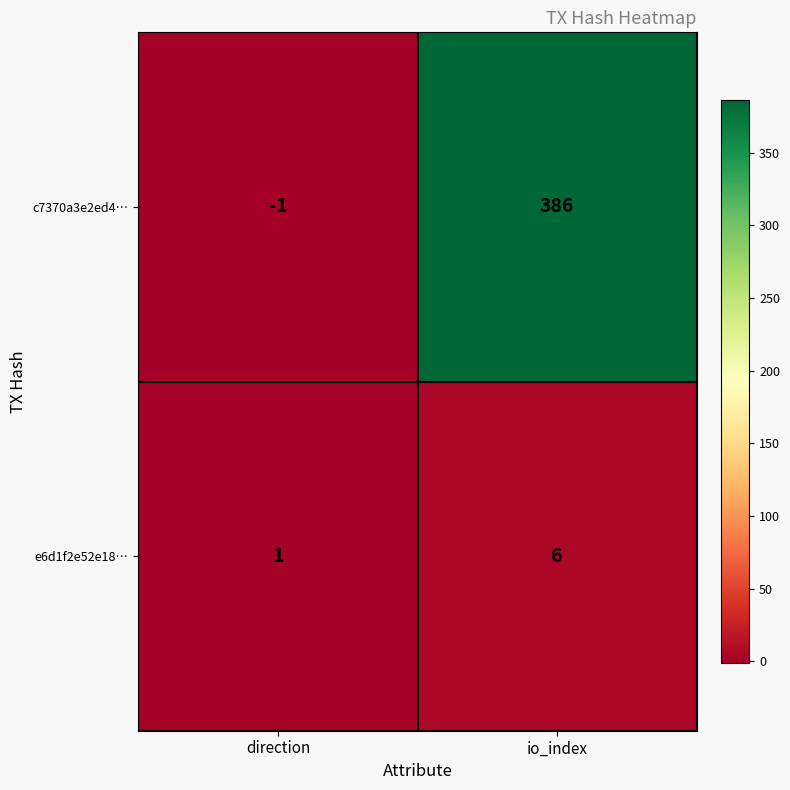

Reading left to right, transcribe all the data shown in this chart.

c7370a3e2ed4…: direction=-1	io_index=386
e6d1f2e52e18…: direction=1	io_index=6